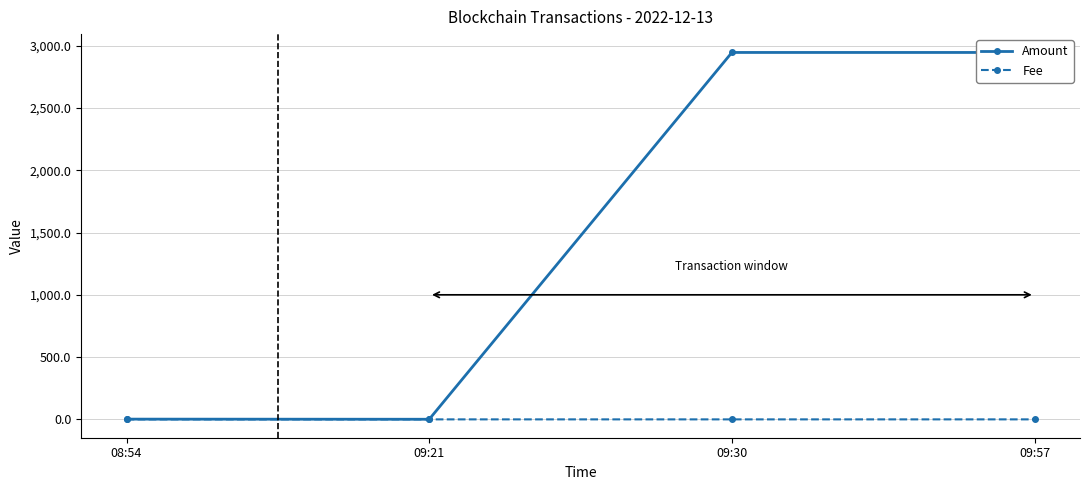

Which series has the largest total across all categories?

Amount